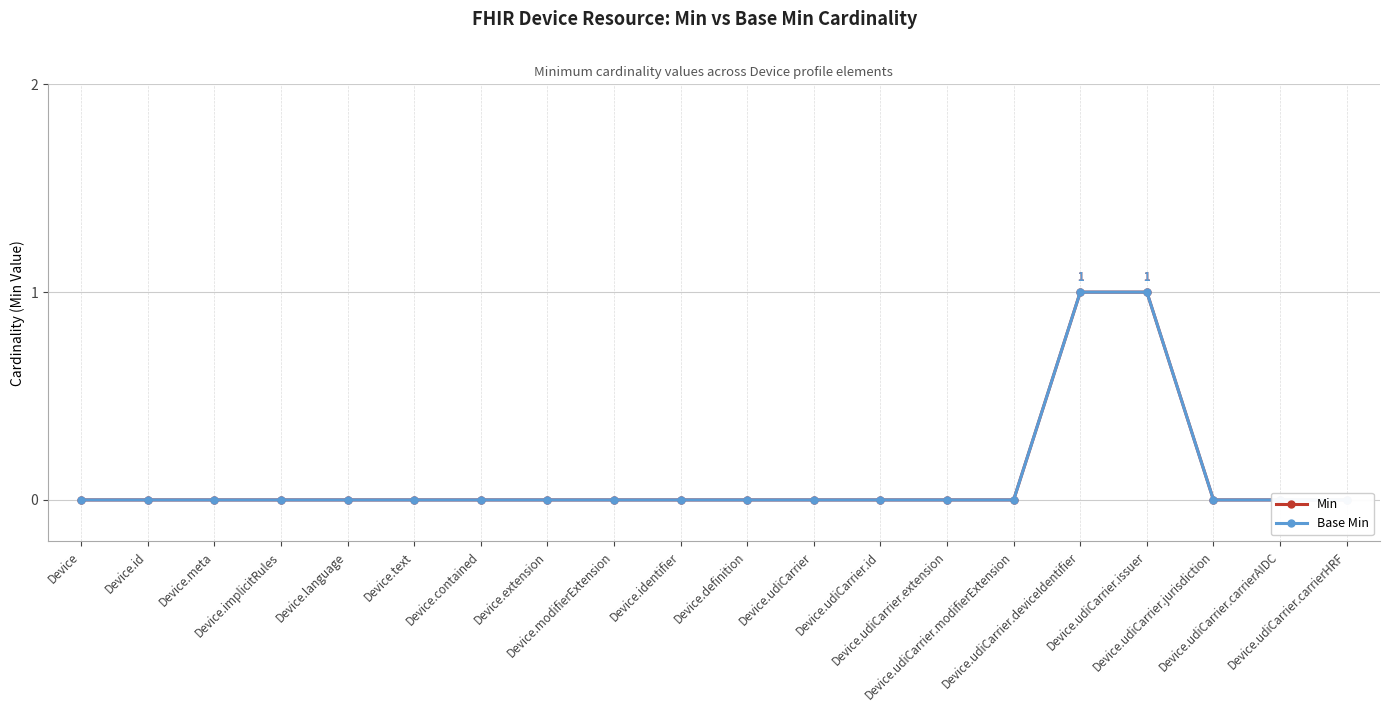

What is the difference between the maximum and minimum values in the Base Min series?

1